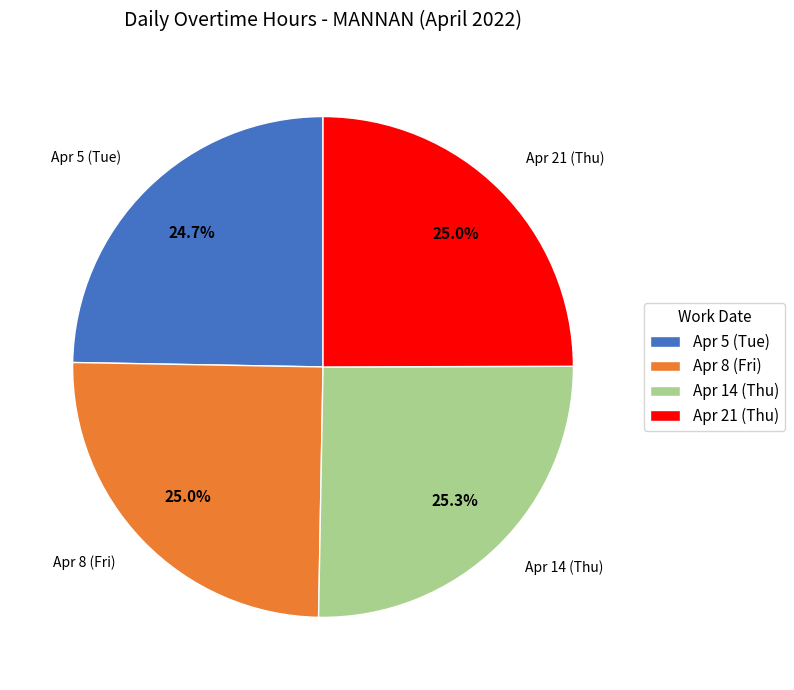

To the nearest percent, what portion does Apr 14 (Thu) represent?

25%